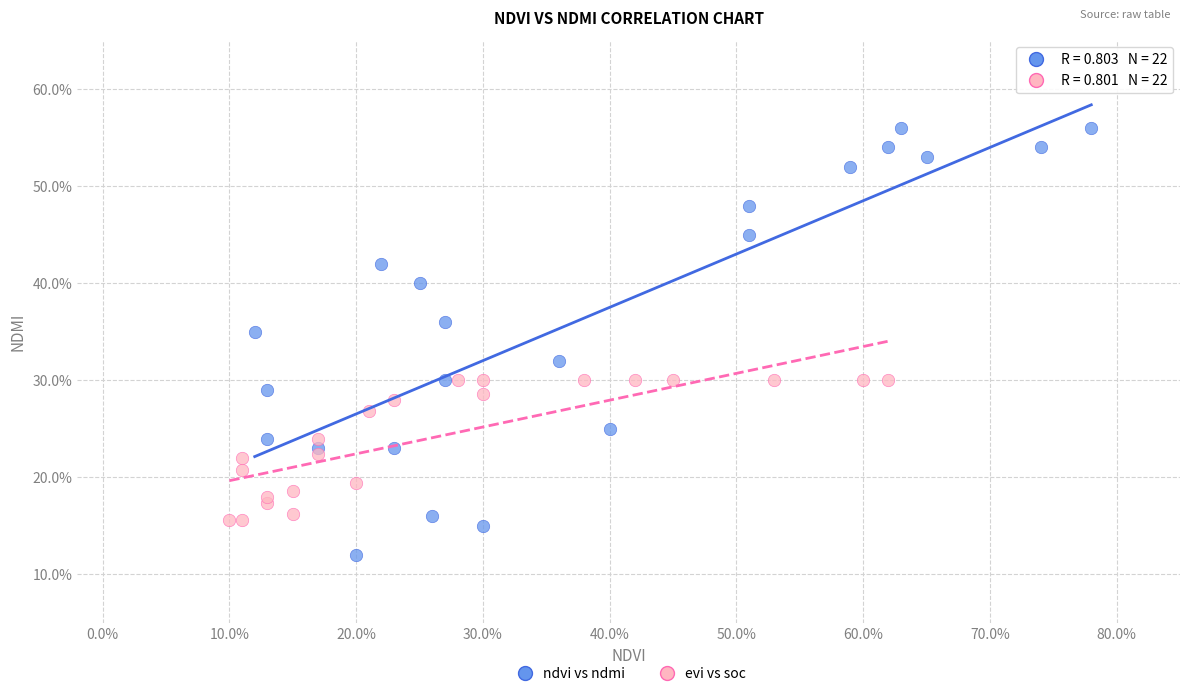

Which series reaches the minimum Y coordinate?

ndvi vs ndmi